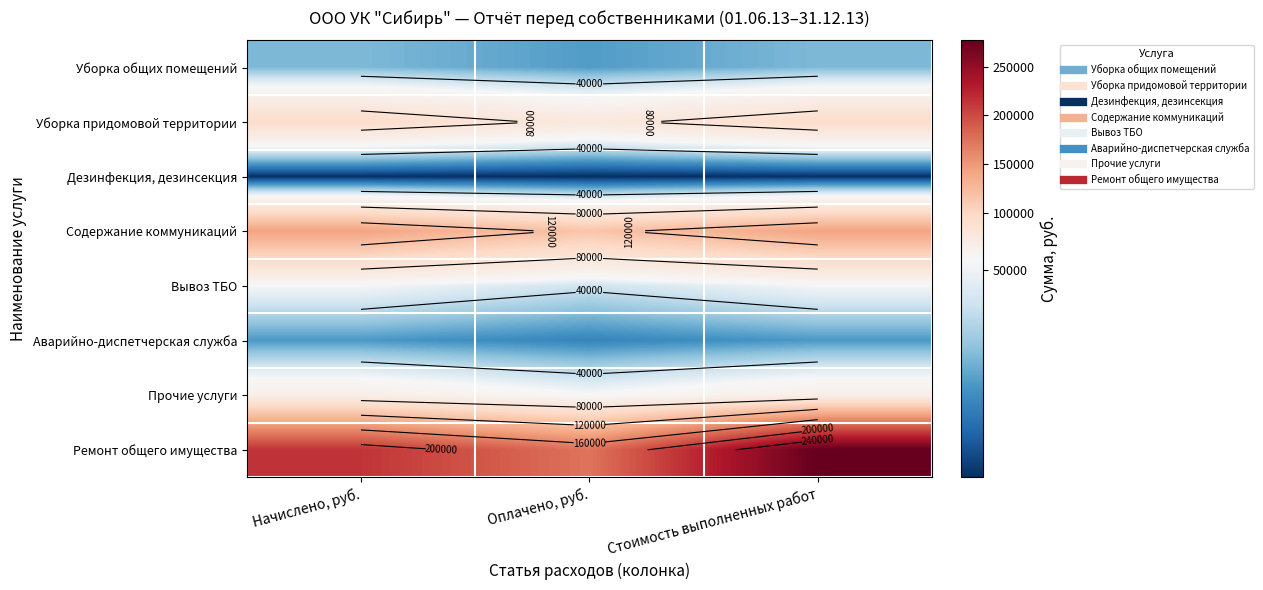

Which series has the largest total across all categories?

Ремонт общего имущества